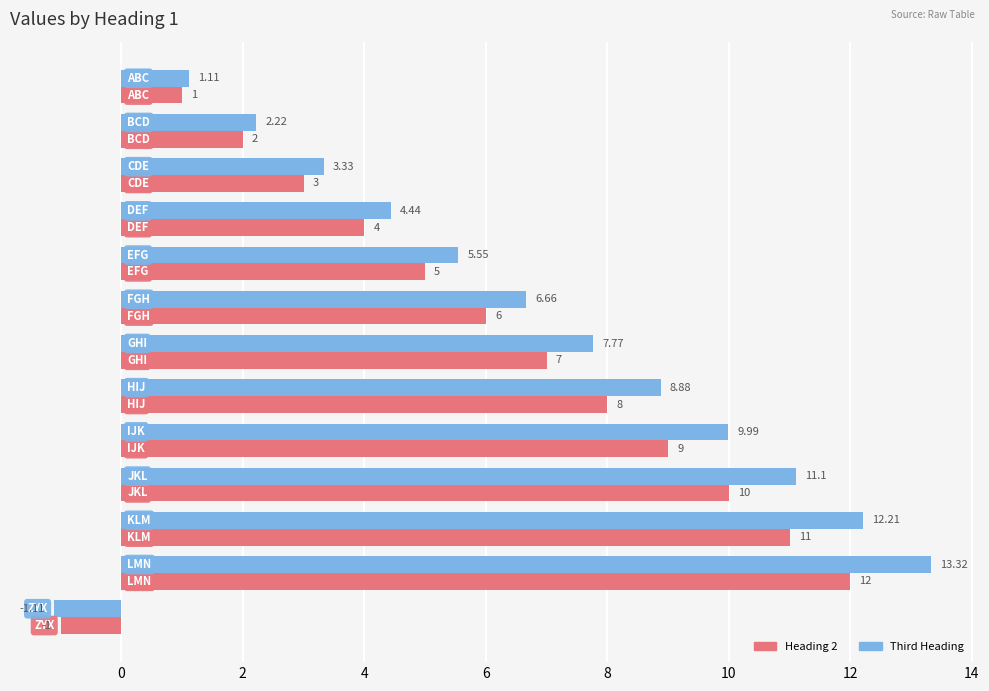

How many values in Heading 2 are above zero?

12